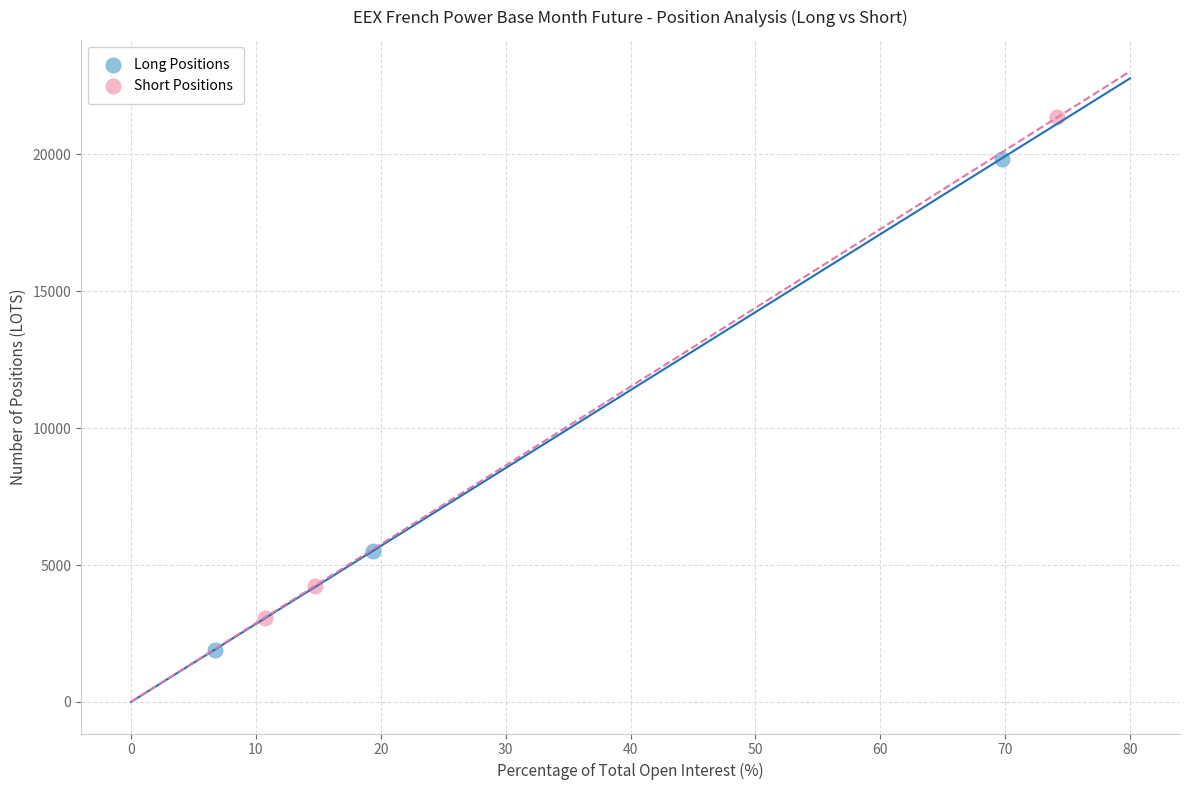

Which series reaches the maximum Y coordinate?

Short Positions